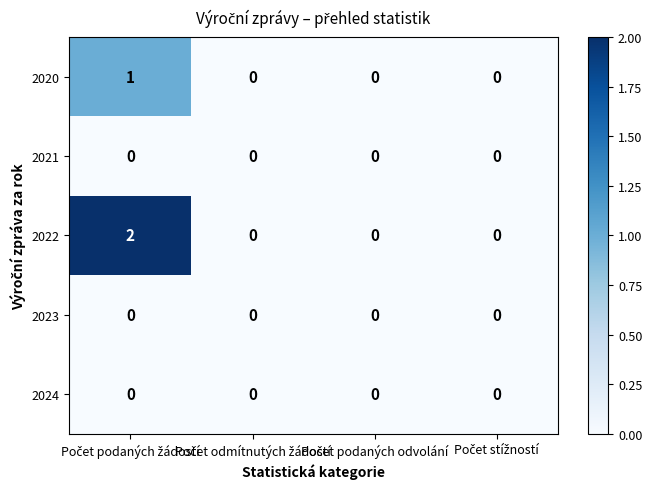

Which series has the largest range (max minus min)?

2022